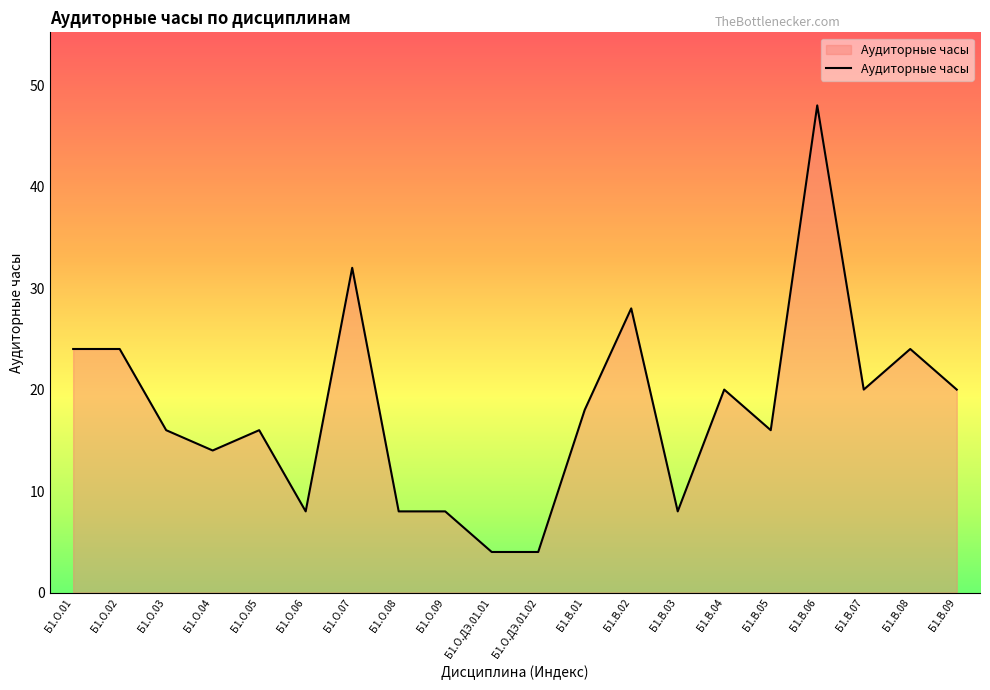

How many values are below 18?

10